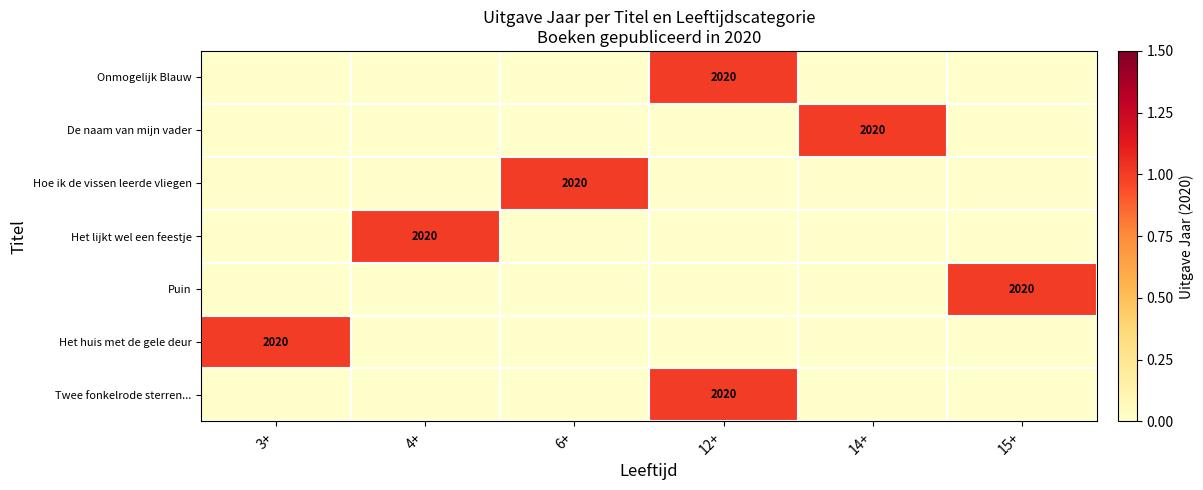

The Twee fonkelrode sterren... series shows 1212 at 12+. True or false?

False